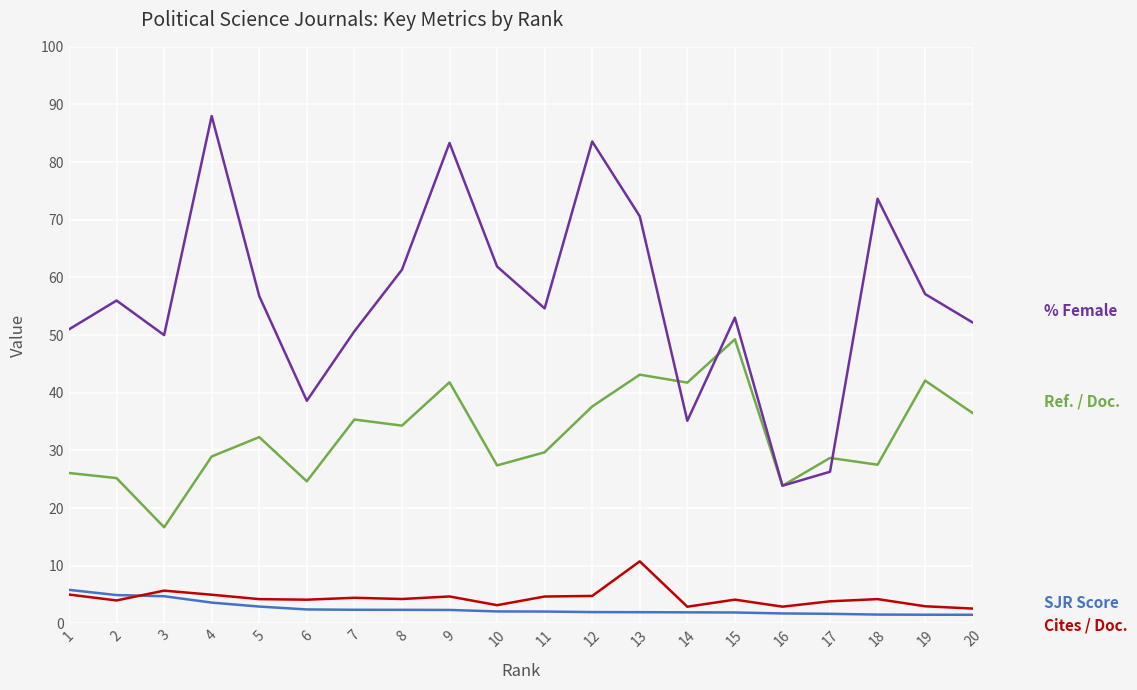

What is the difference between the highest and lowest values at 7?

48.3